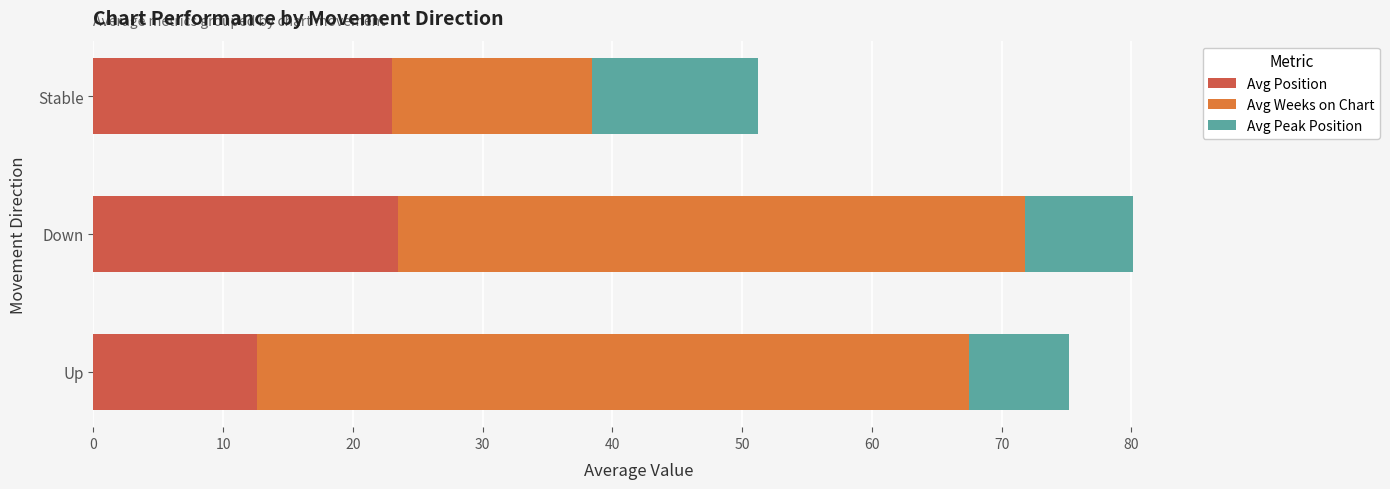

What is the maximum value for Avg Position?

23.5